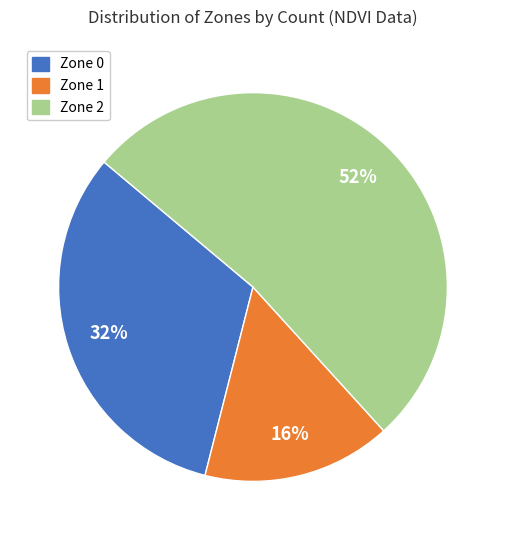

Is Zone 2 the majority of the pie?

Yes